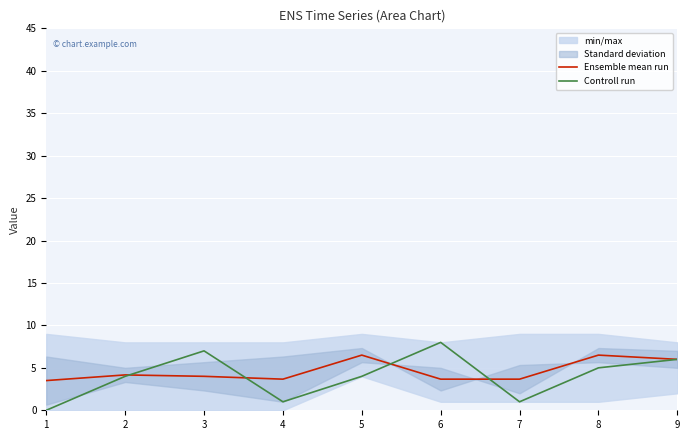

Is this an area chart (filled region under the line)?

No